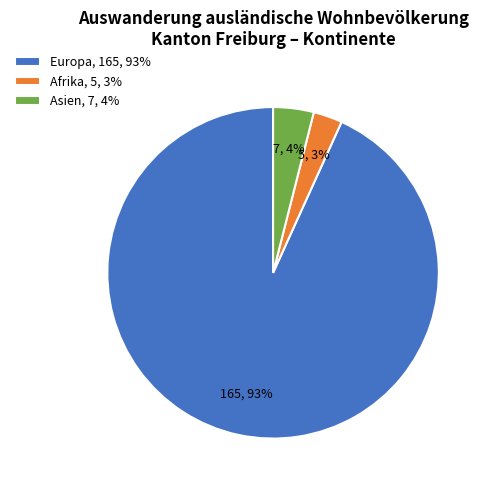

Is it true that Afrika, 5, 3% is 3% of the pie?

True